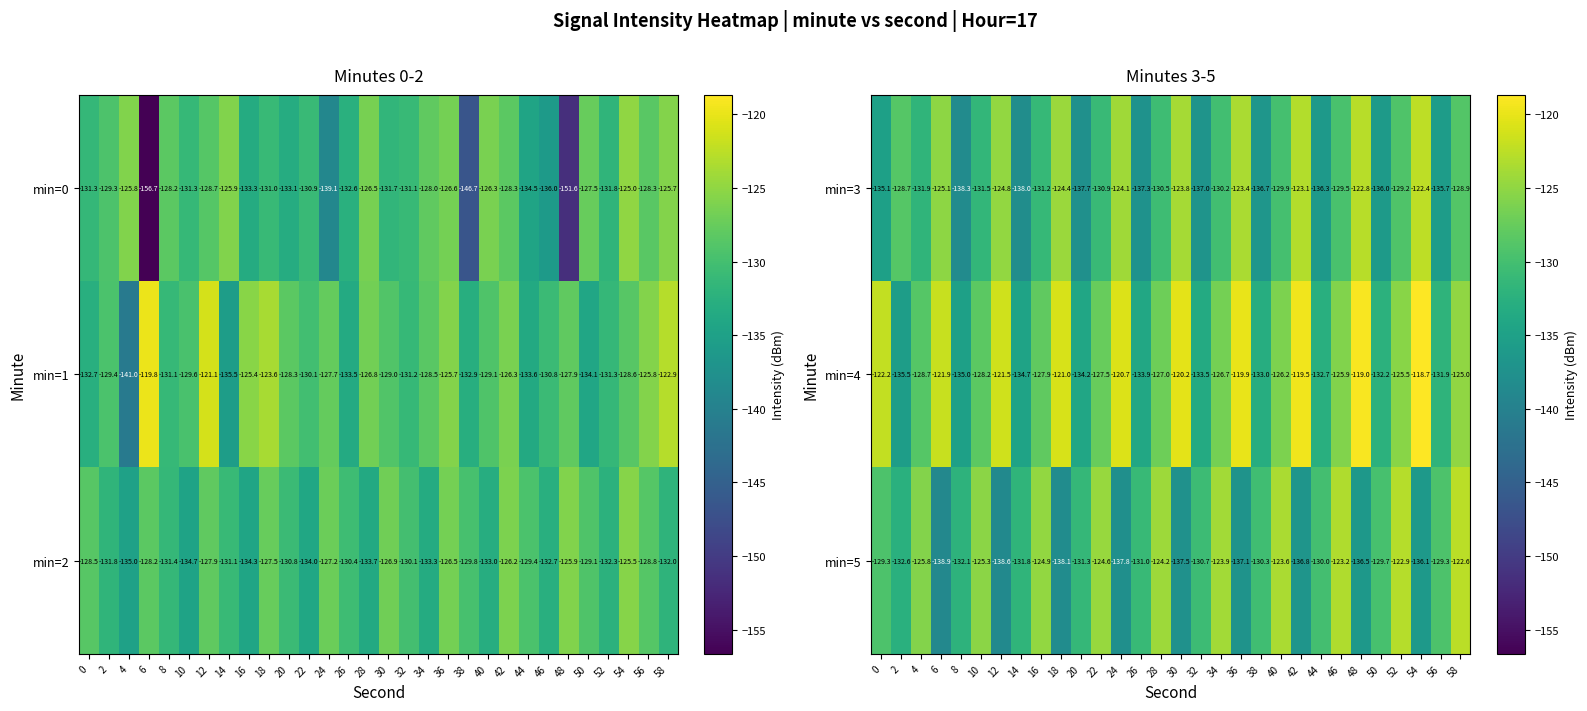

What is the difference between the second highest and minimum values in the min=5 series?

16.0